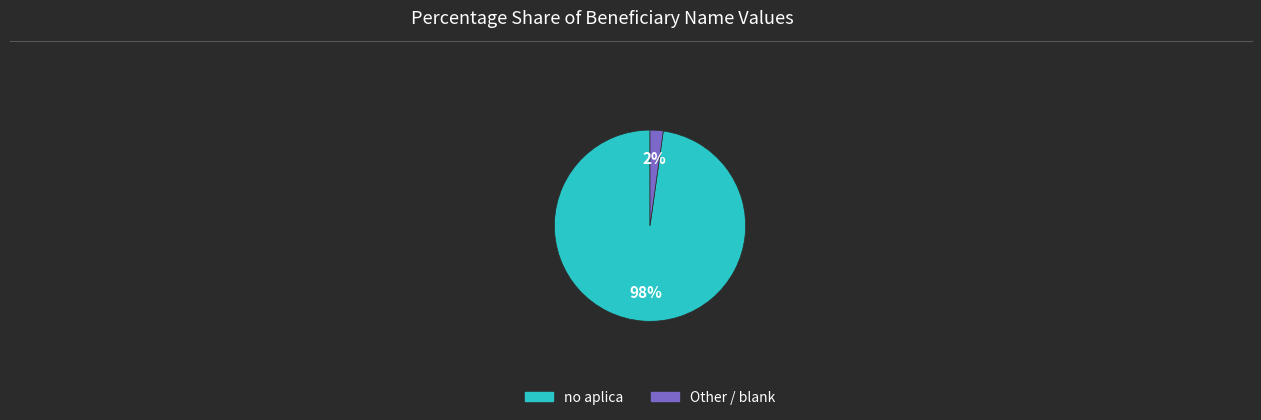

Does any single category account for the majority?

Yes